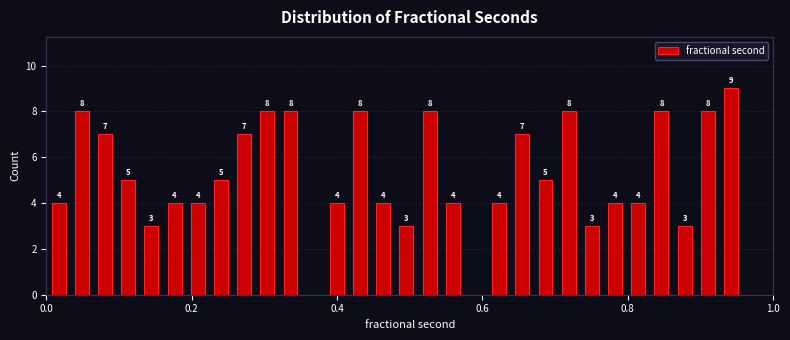

Around what value on the x-axis is the tallest bar? Give the approximate position of its centre, as read against the axis.

0.94